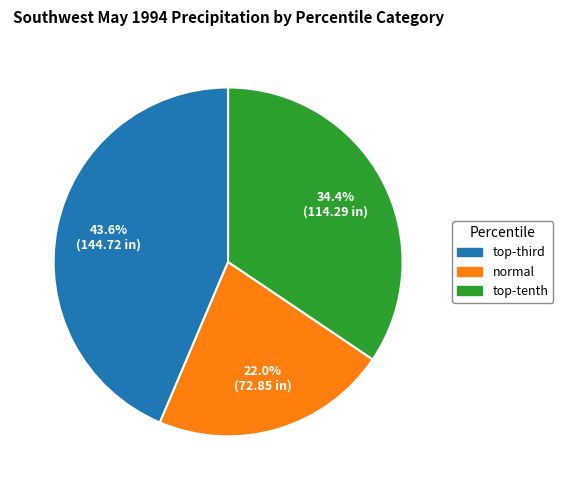

Is there a majority slice in this chart?

No